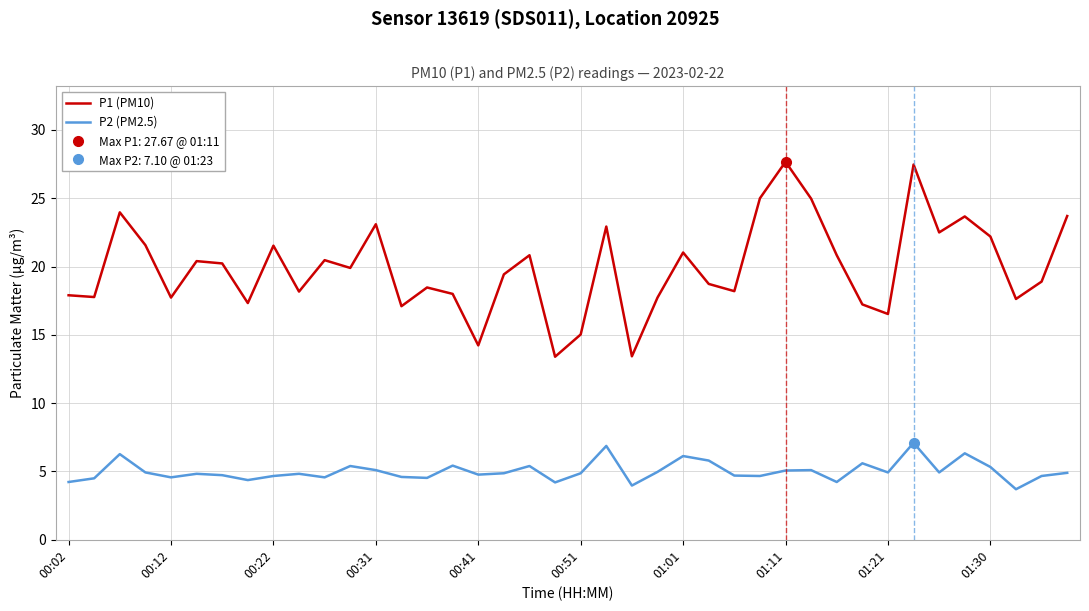

Reading left to right, transcribe all the data shown in this chart.

P1 (PM10): 17.9	17.8	24.0	21.6	17.7	20.4	20.2	17.3	21.5	18.2	20.5	19.9	23.1	17.1	18.5	18.0	14.2	19.4	20.8	13.4	15.0	22.9	13.4	17.7	21.0	18.7	18.2	25.0	27.7	25.0	20.8	17.2	16.5	27.5	22.5	23.7	22.2	17.6	18.9	23.7
P2 (PM2.5): 4.2	4.5	6.3	4.9	4.6	4.8	4.7	4.4	4.7	4.8	4.6	5.4	5.1	4.6	4.5	5.4	4.8	4.9	5.4	4.2	4.9	6.9	4.0	5.0	6.1	5.8	4.7	4.7	5.1	5.1	4.2	5.6	4.9	7.1	4.9	6.3	5.3	3.7	4.7	4.9